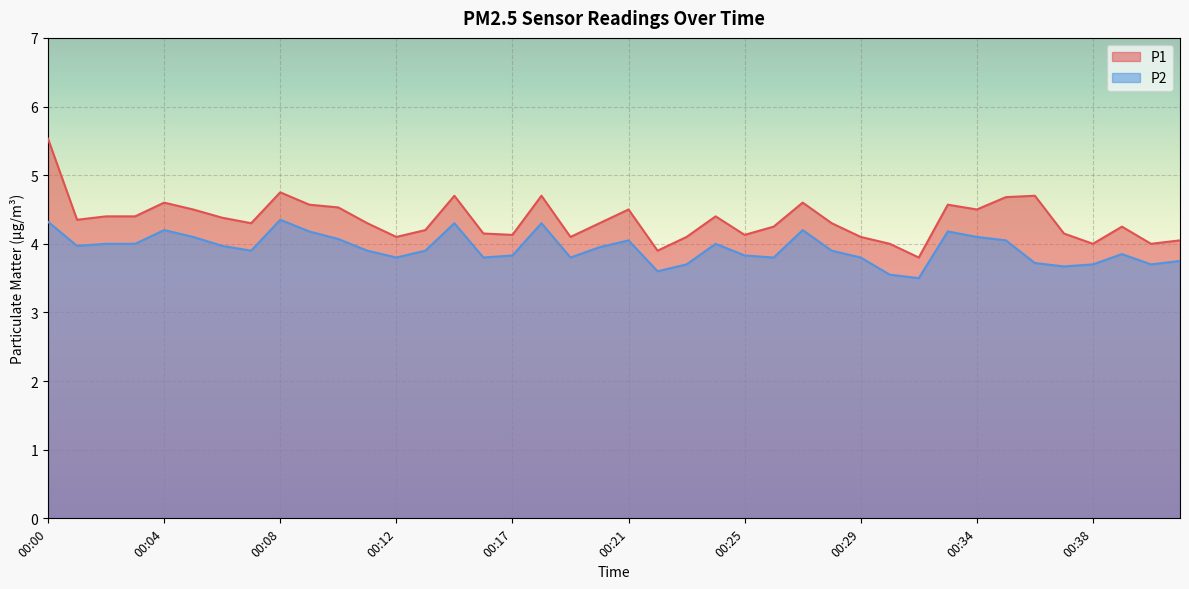

Does the chart display data point markers on the line(s)?

No